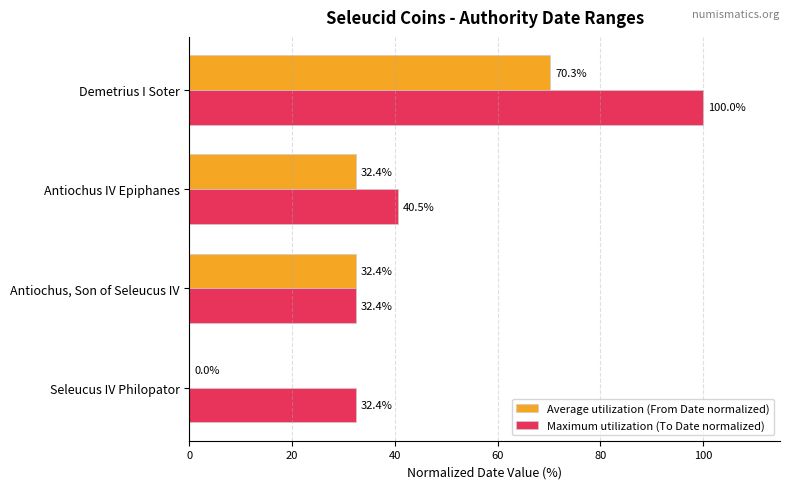

At which category is the sum across all series the highest?

Demetrius I Soter